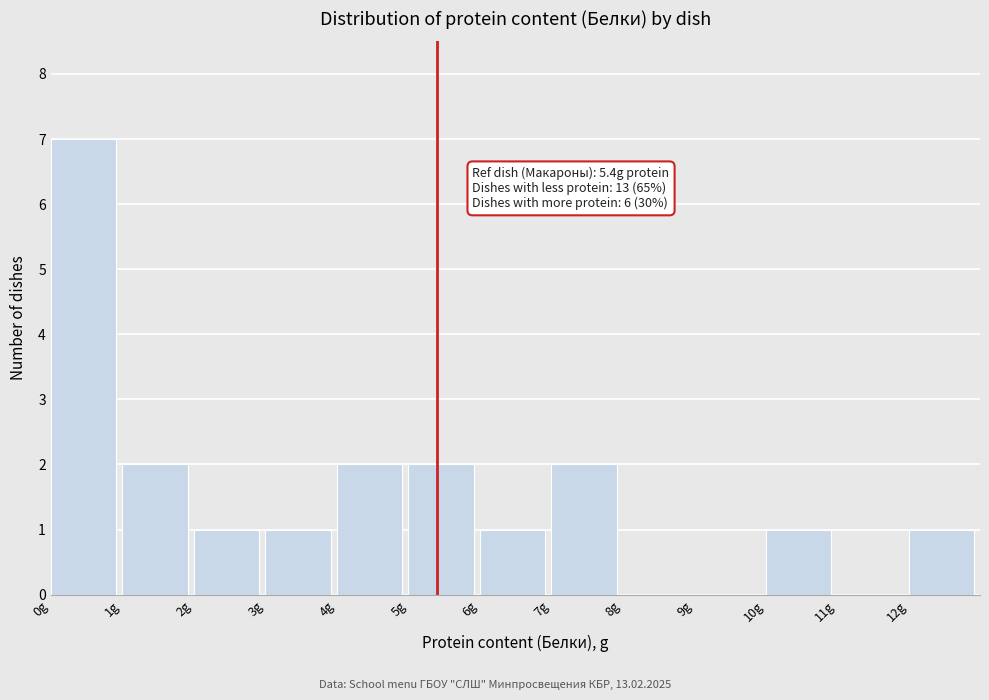

Which range on the x-axis has the tallest bar?

0 to 1